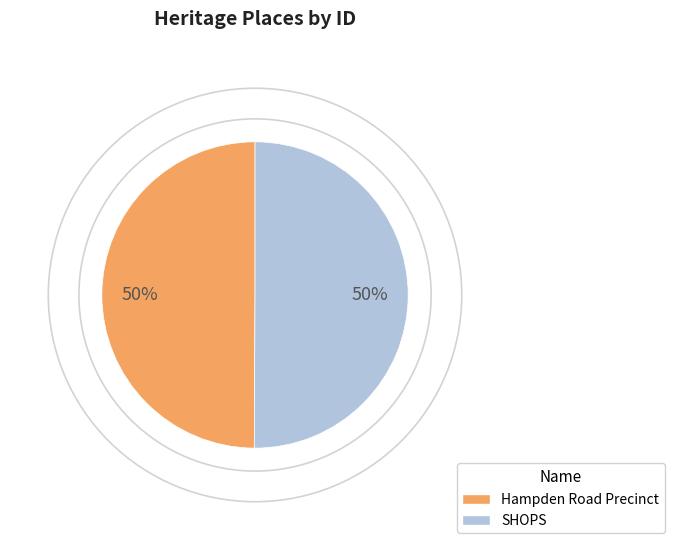

Is it true that SHOPS is 50% of the pie?

True